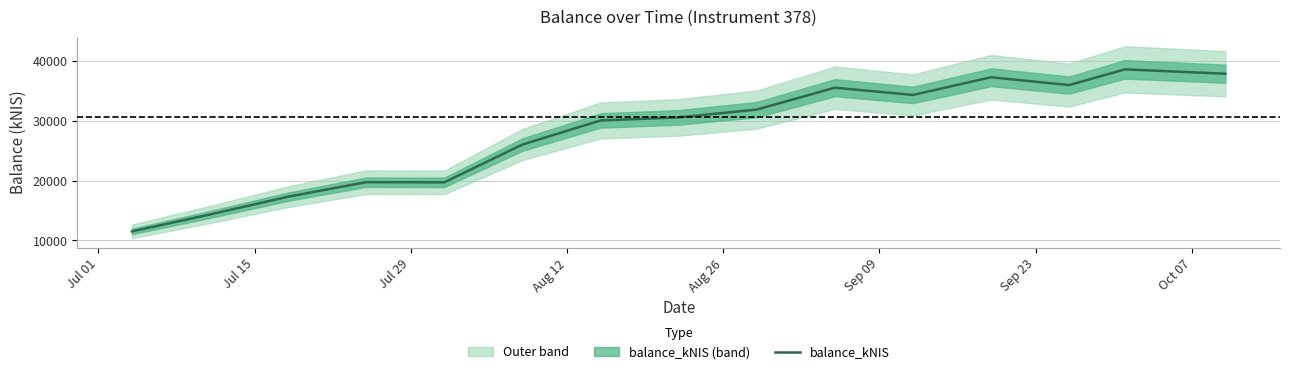

What is the highest value of the balance_kNIS series?

38575.4